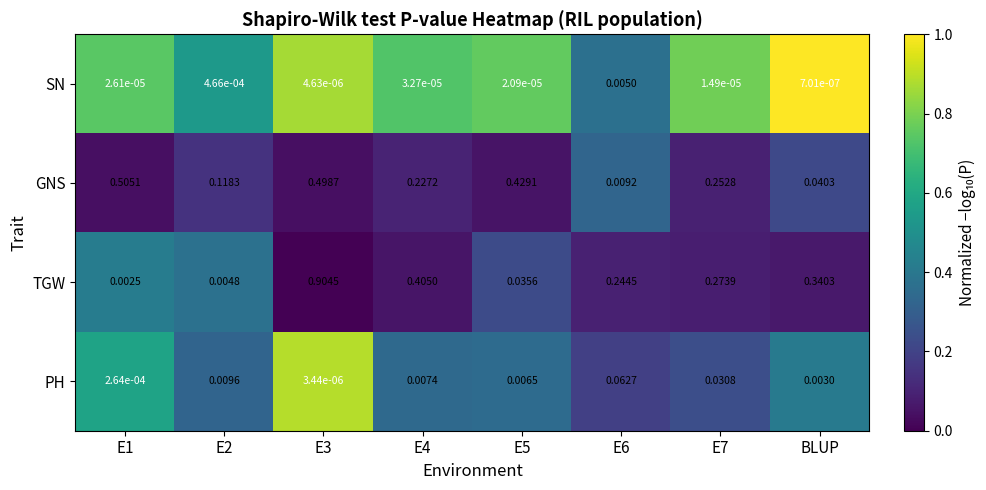

What is the difference between the highest and lowest values at E3?

0.9